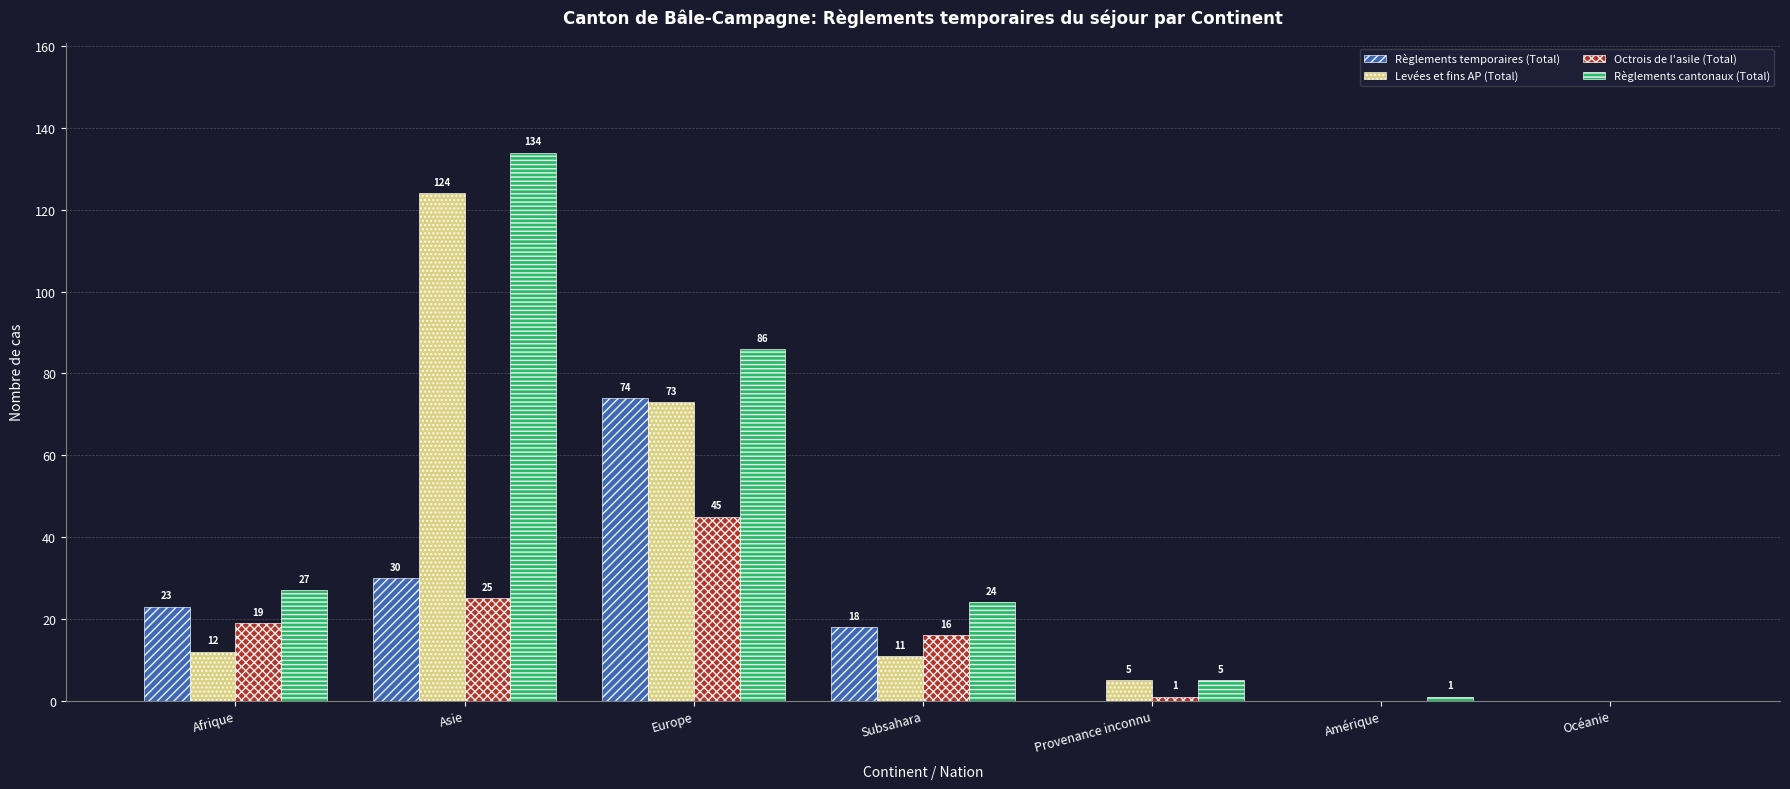

What is the difference between the Règlements cantonaux (Total) values at Subsahara and Asie?

110